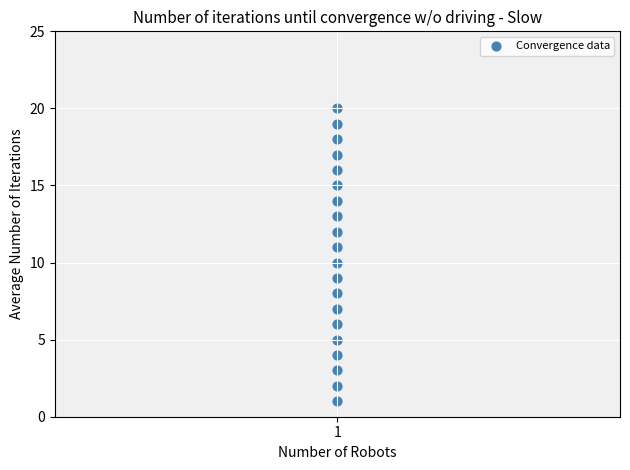

What is the range of Y values (max minus min)?

19